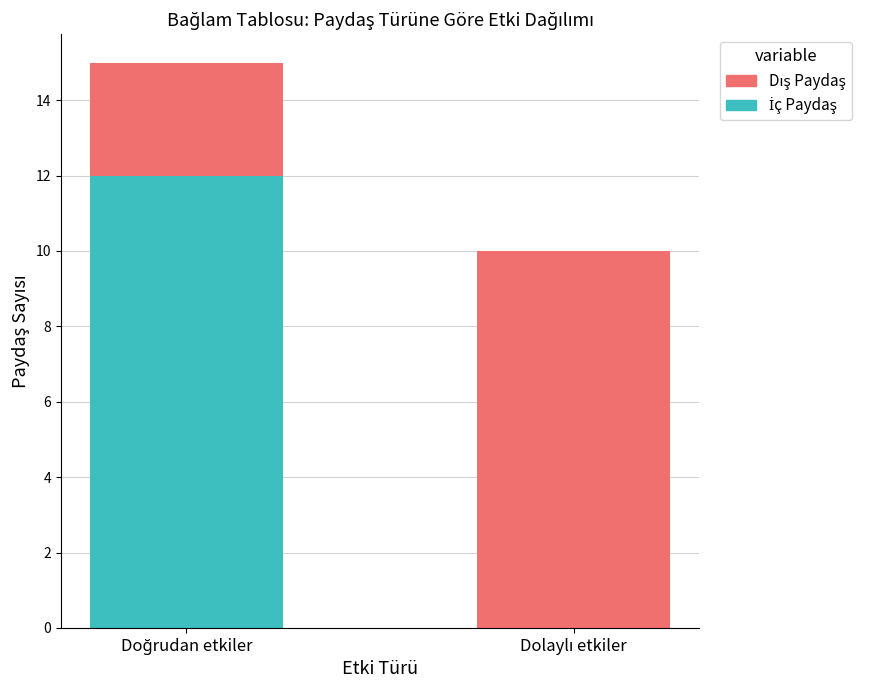

At how many categories does at least one series exceed 5?

2